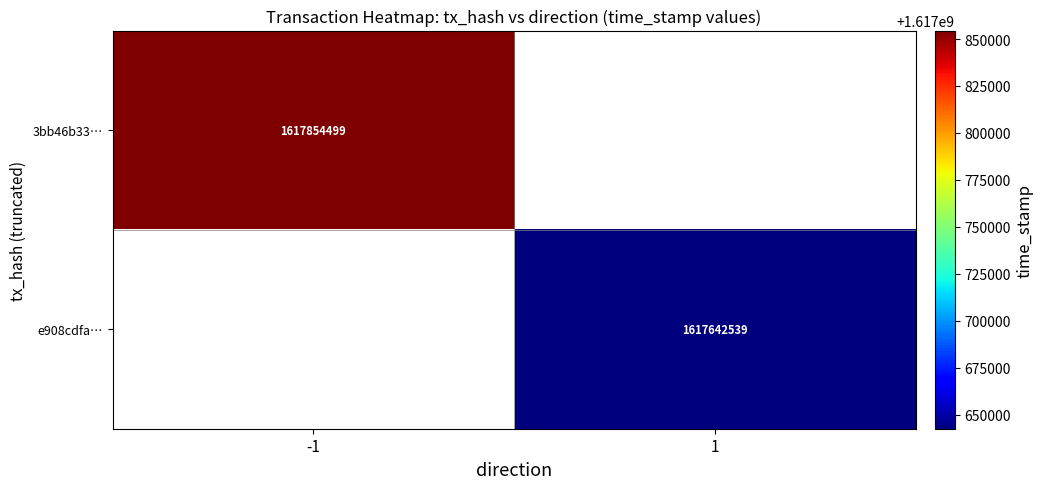

At how many categories does at least one series exceed 1617700830?

1